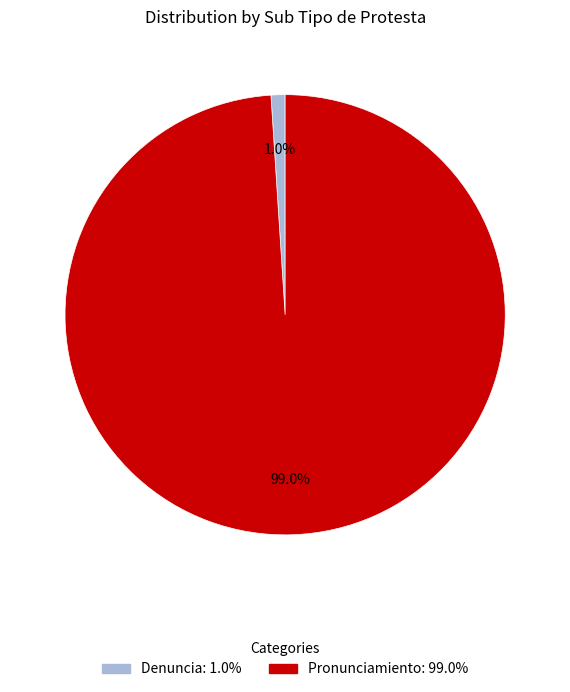

Does Pronunciamiento account for over 50% of the chart?

Yes